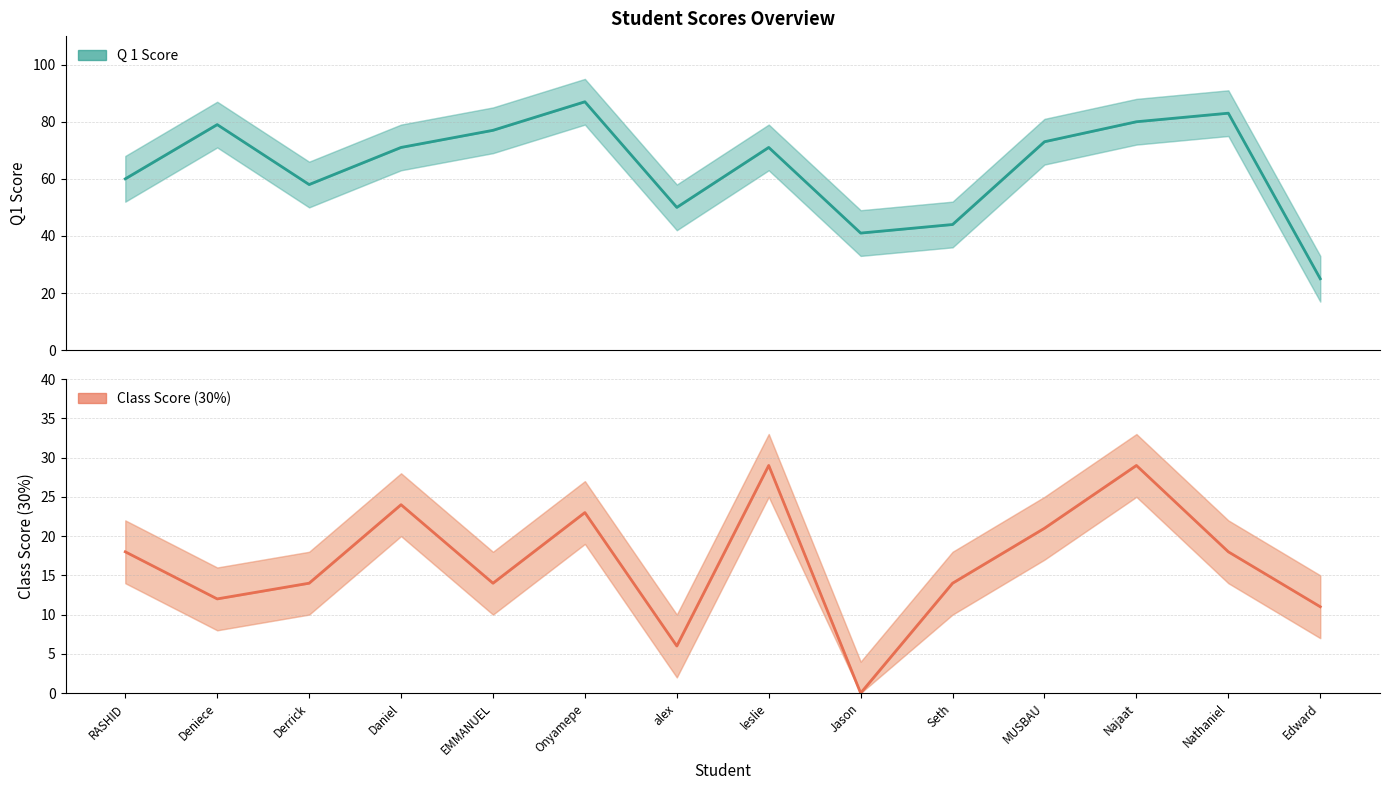

True or false: Q 1 Score has more than 0 points higher than both neighbors.

True